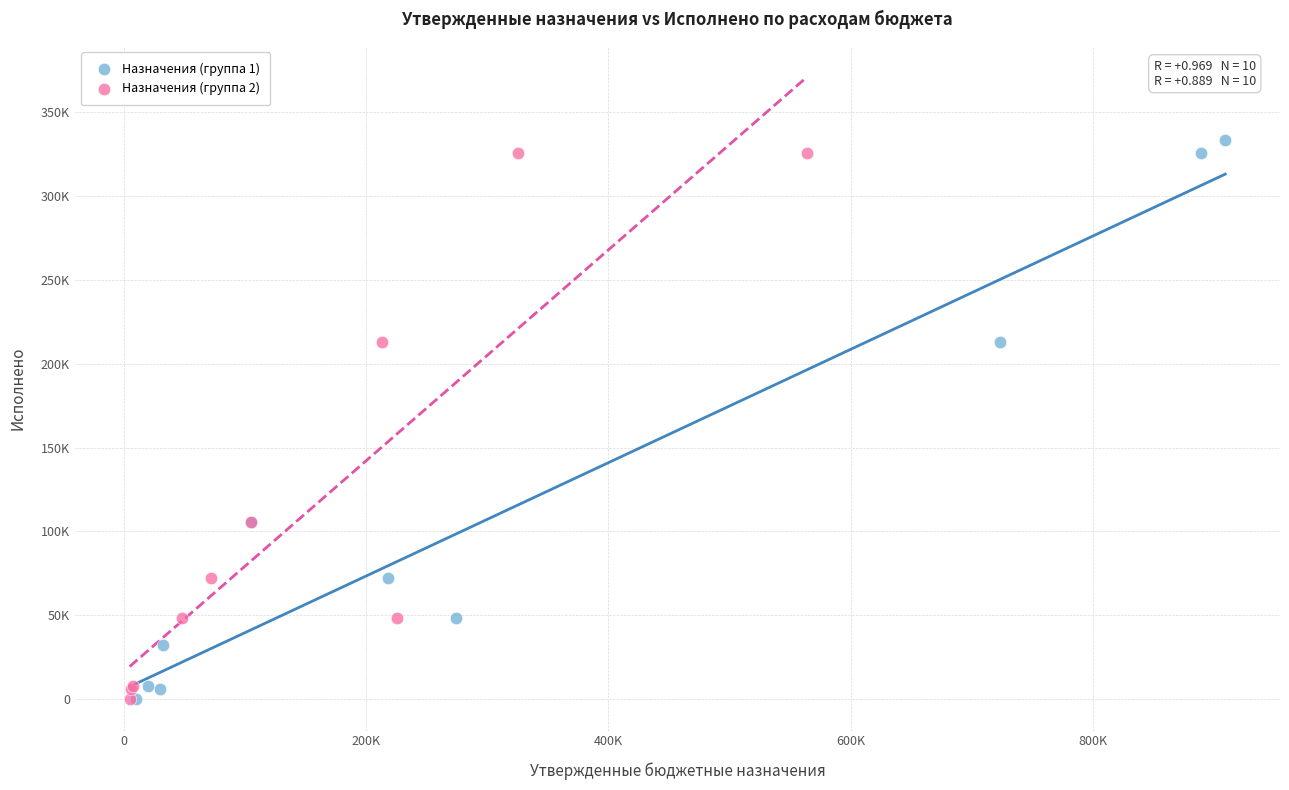

Which series reaches the maximum Y coordinate?

Назначения (группа 1)